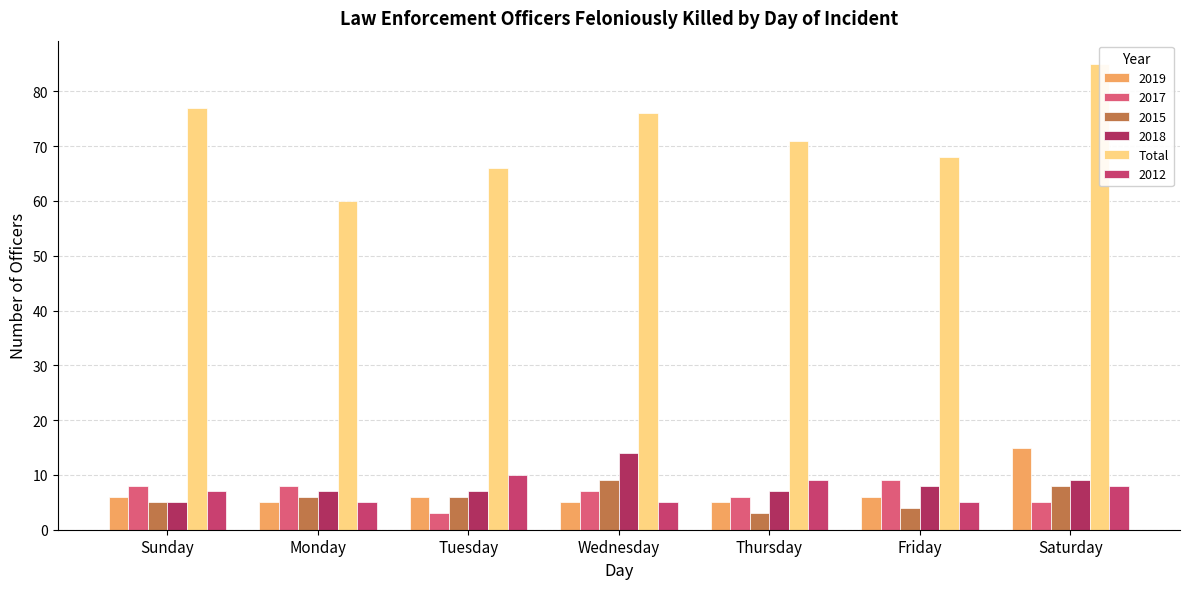

The chart shows a value of 111 at Wednesday. True or false?

False